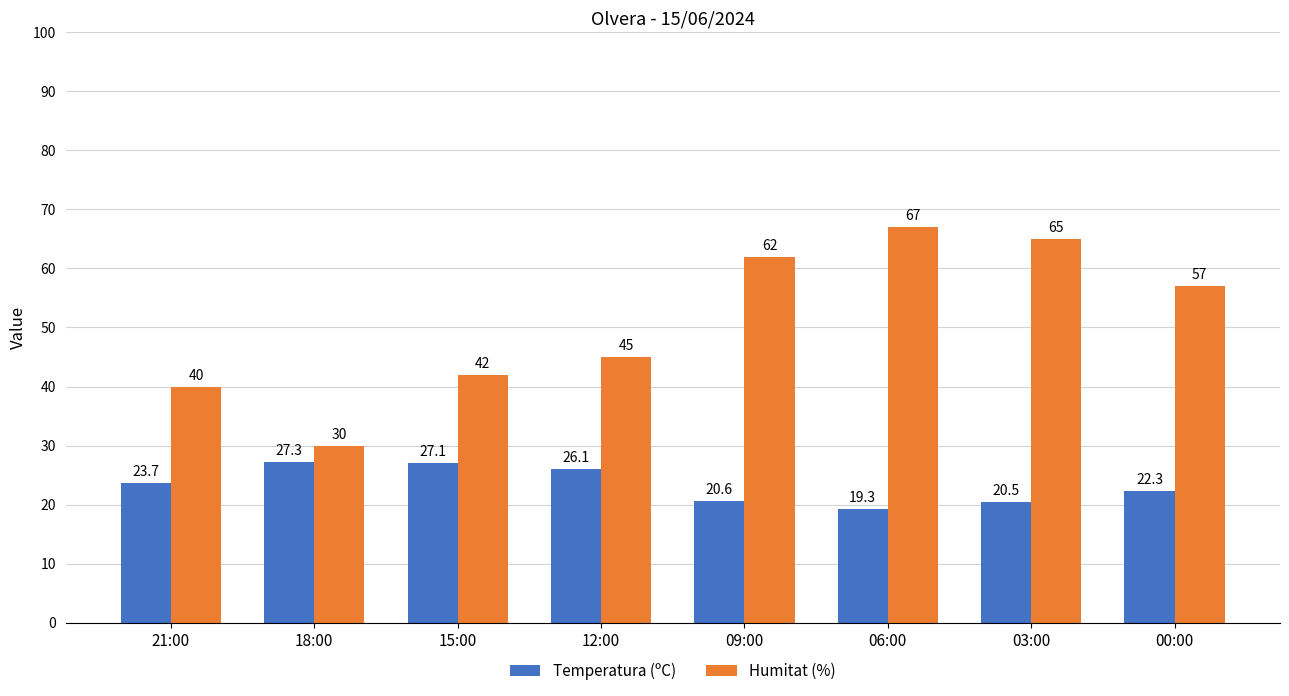

Which series has the largest range (max minus min)?

Humitat (%)